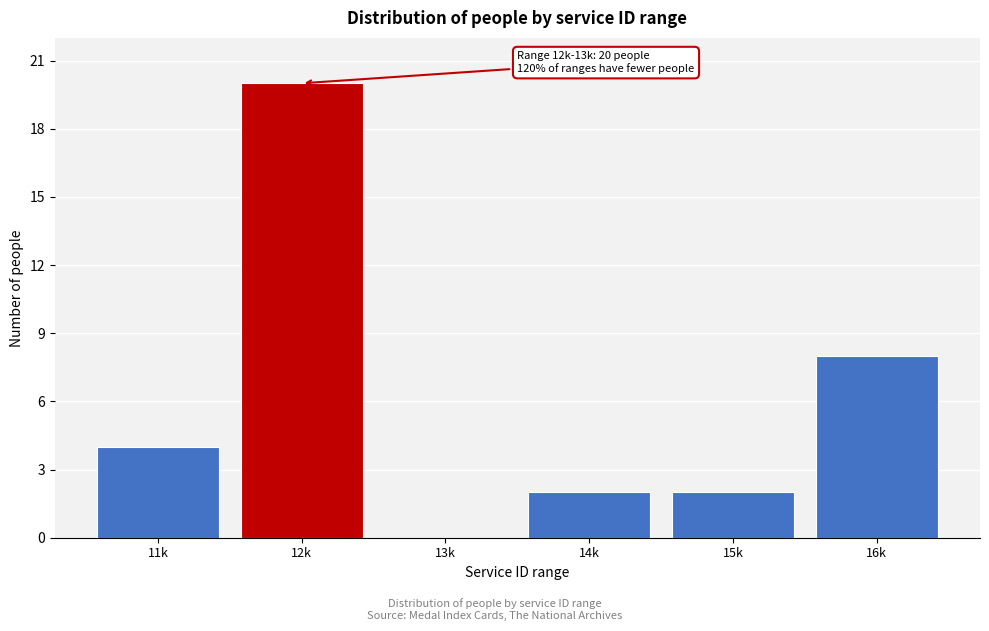

Reading left to right, extract all data points from this chart.

11k=4	12k=20	13k=0	14k=2	15k=2	16k=8